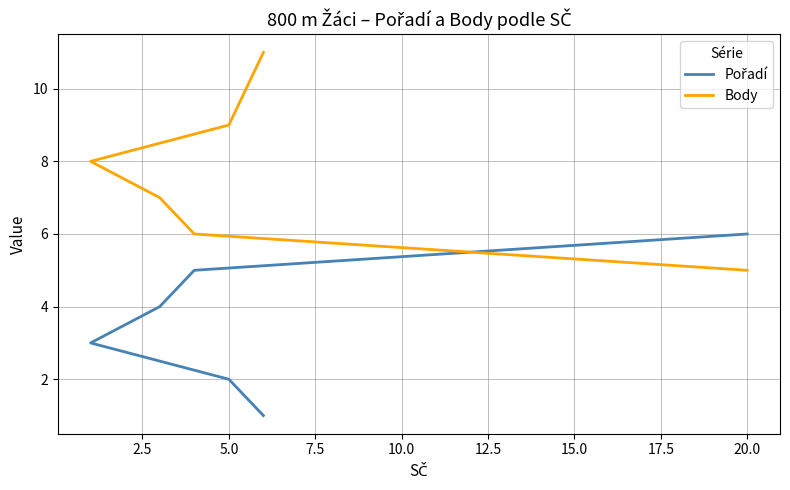

True or false: Pořadí has a value of 6 at 20.0.

True